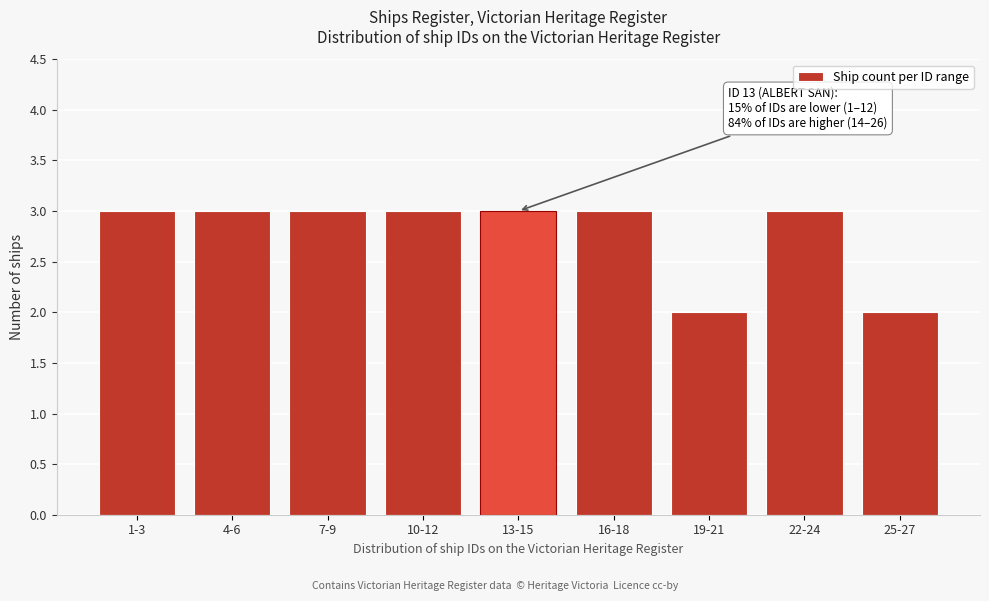

Reading left to right, list all the values displayed in this chart.

1-3=3	4-6=3	7-9=3	10-12=3	13-15=3	16-18=3	19-21=2	22-24=3	25-27=2